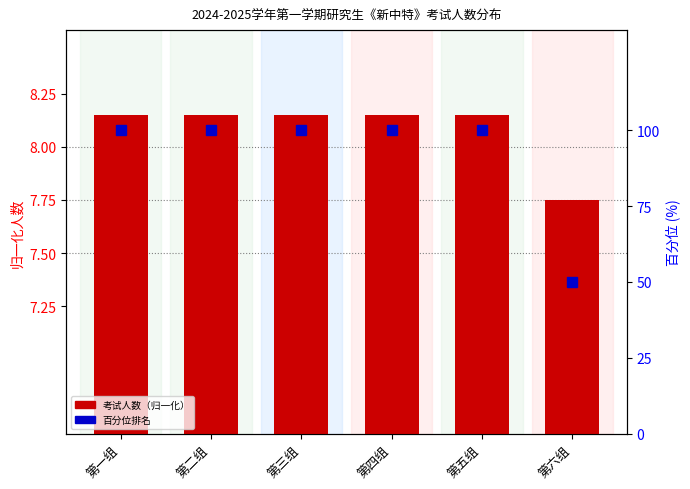

What is the sum of the 人数（归一化） values at 第五组 and 第六组?

15.9